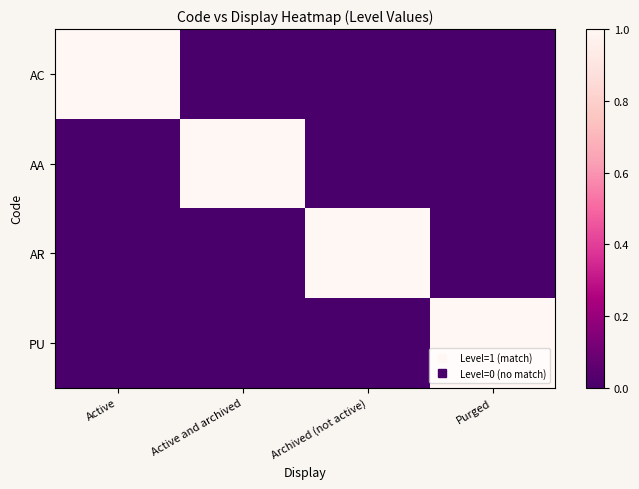

What is the spread (max minus min) of values at Purged?

1